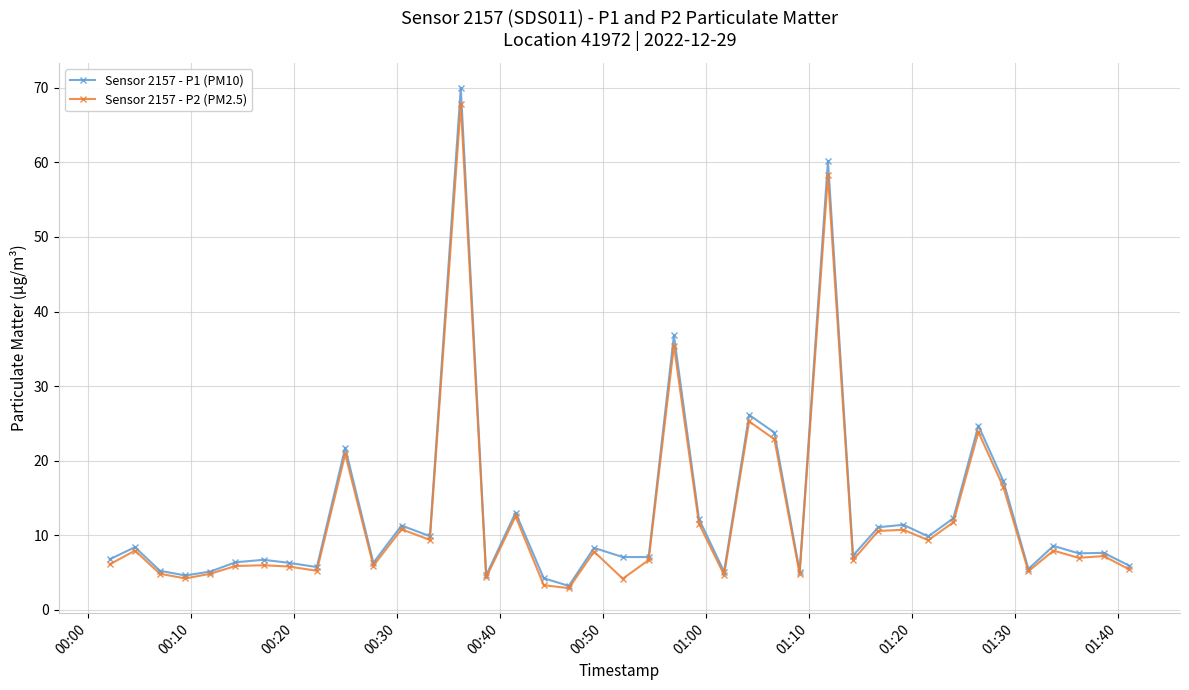

What is the maximum value for Sensor 2157 - P2 (PM2.5)?

67.8